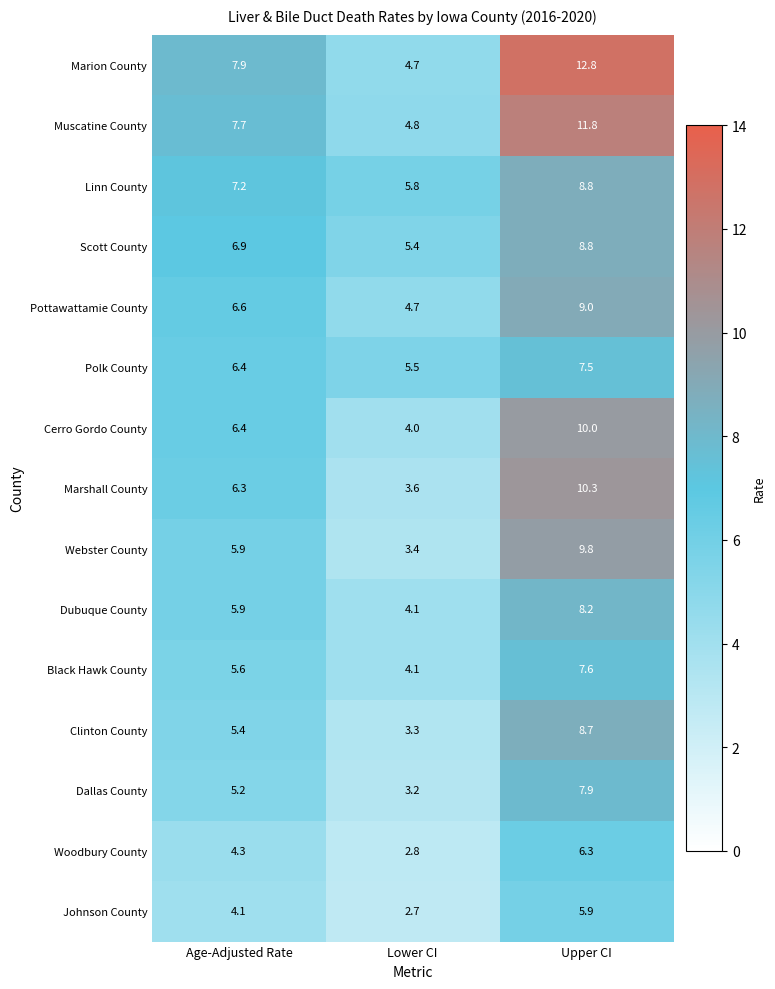

What is the difference between the Marshall County values at Lower CI and Age-Adjusted Rate?

2.7